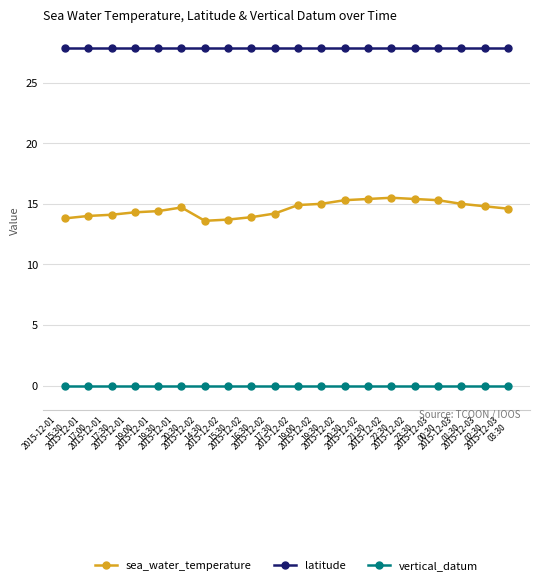

Which series has the widest spread of values?

sea_water_temperature